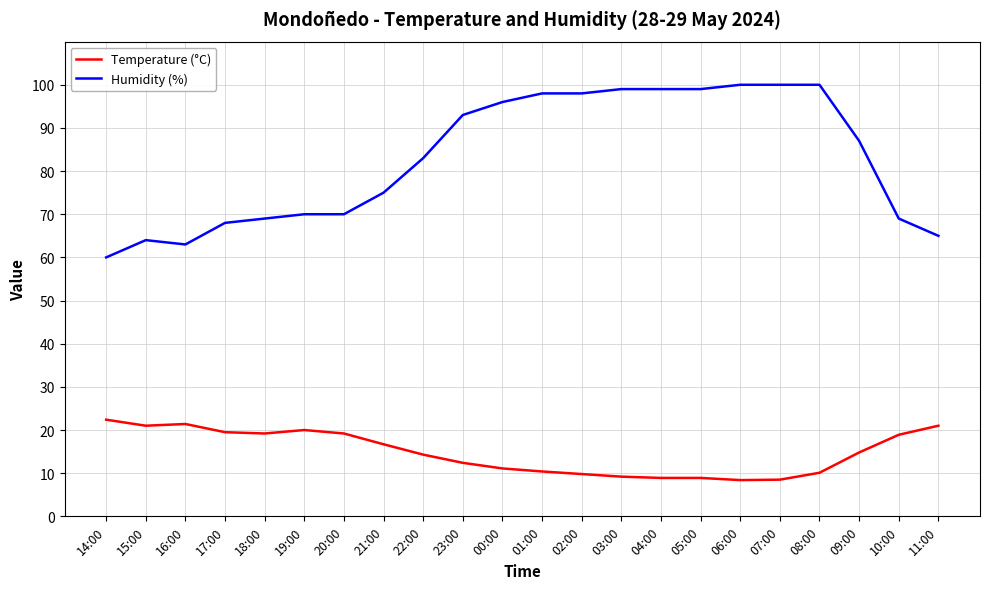

Which series changed the most between 05:00 and 11:00?

Humidity (%)